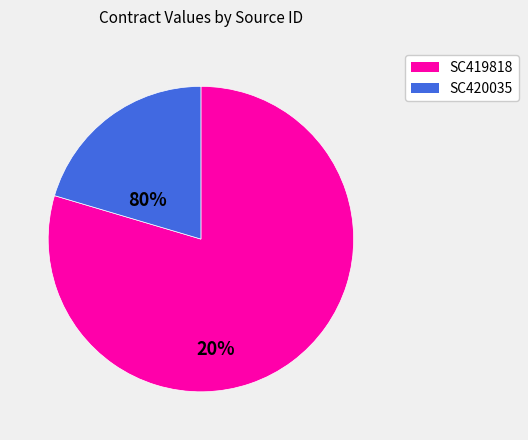

How many slices are in this pie chart?

2